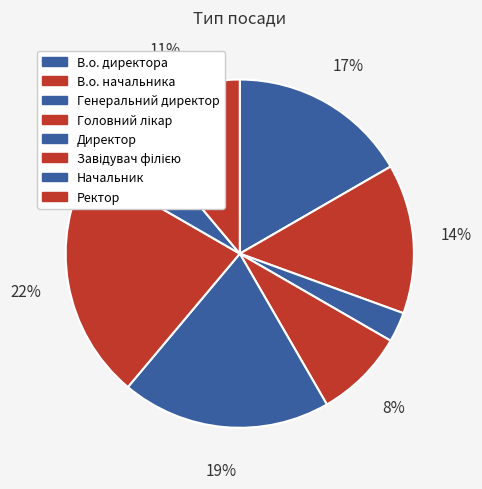

Which category has the biggest portion of the pie?

Завідувач філією